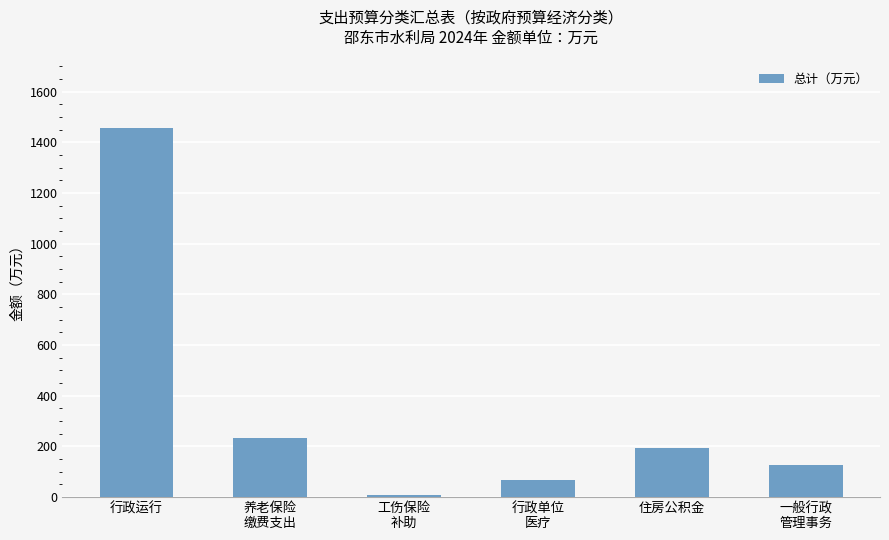

What is the change in value from 工伤保险
补助 to 行政单位
医疗?

+58.7